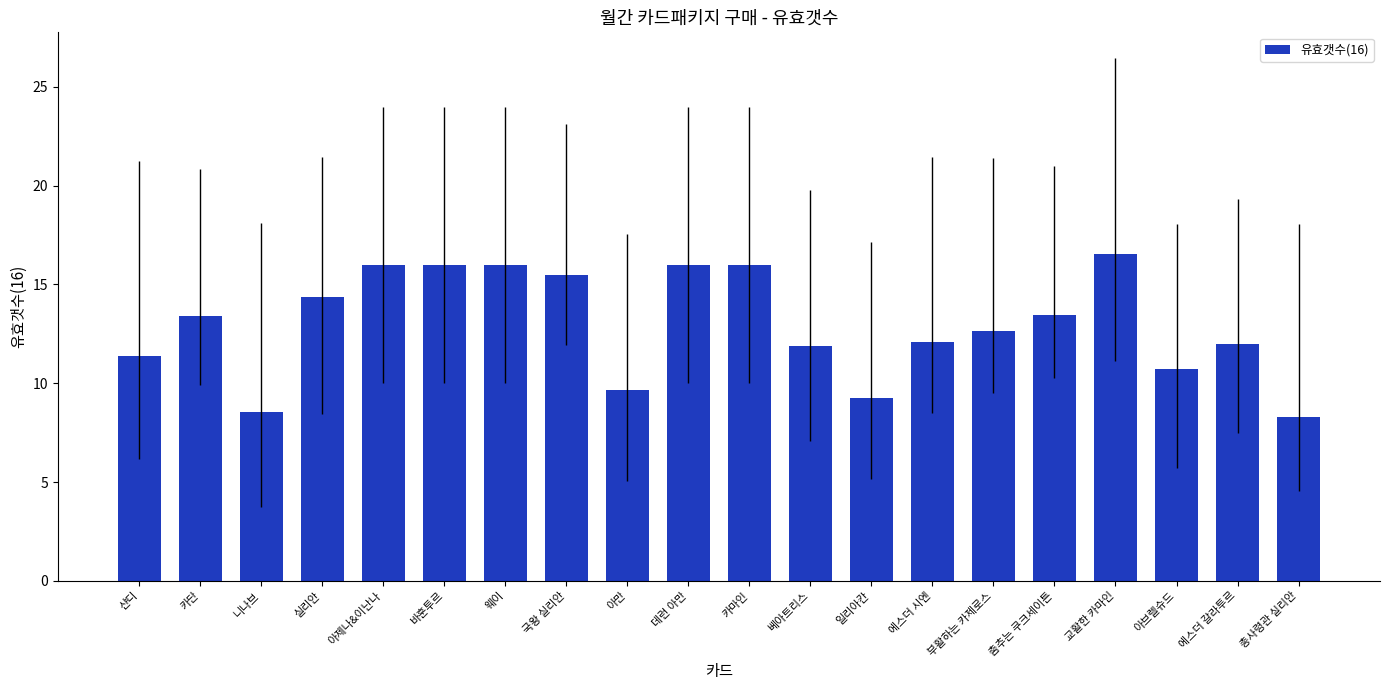

What is the sum of the values at 바훈투르 and 아제나&이난나?

32.0